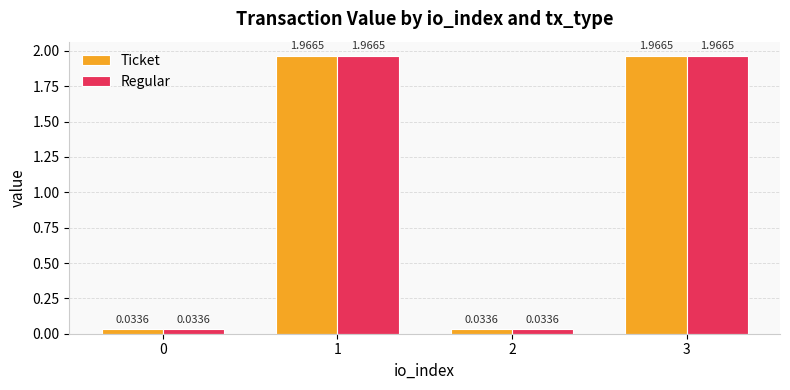

What is the total value across all series at 1?

3.9